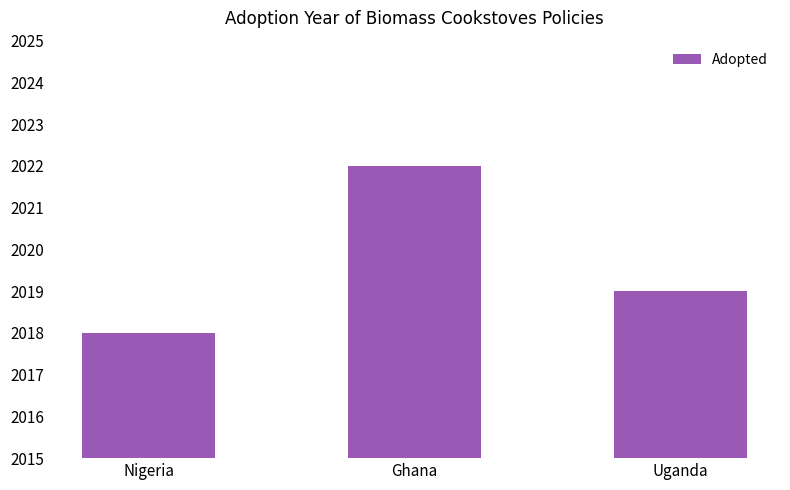

List the labels in order of value, smallest first.

Nigeria, Uganda, Ghana